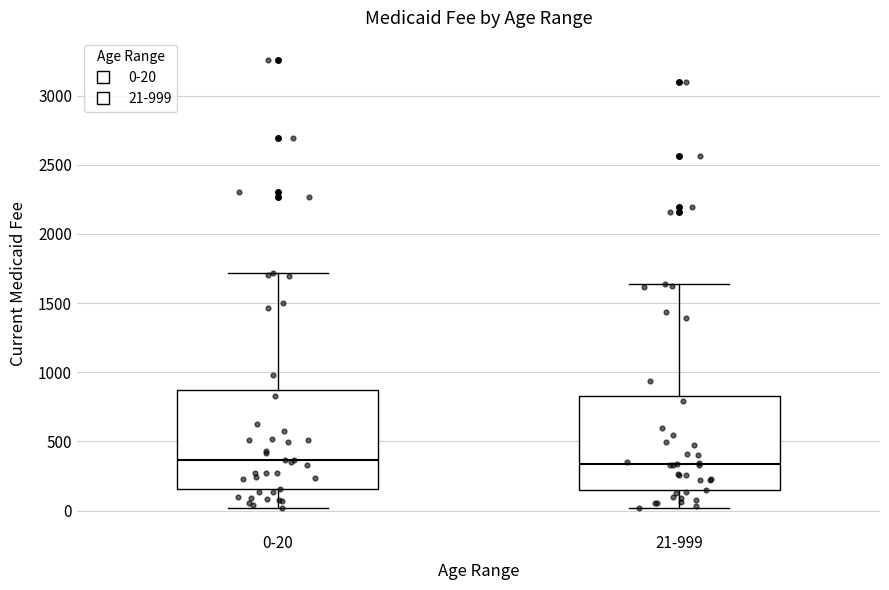

Where does the upper whisker of the box for 0-20 end on the y-axis? The values are not printed on the chart, so give them approximately, as read against the axis.

1700